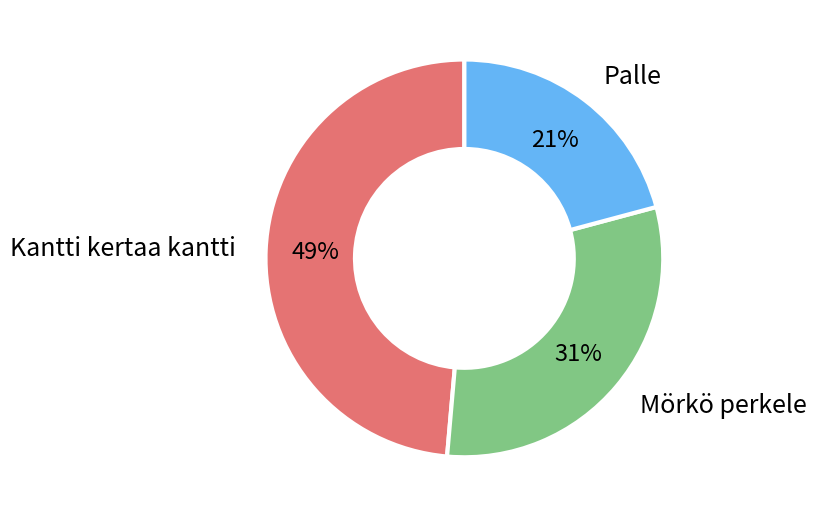

To the nearest percent, what portion does Palle represent?

21%